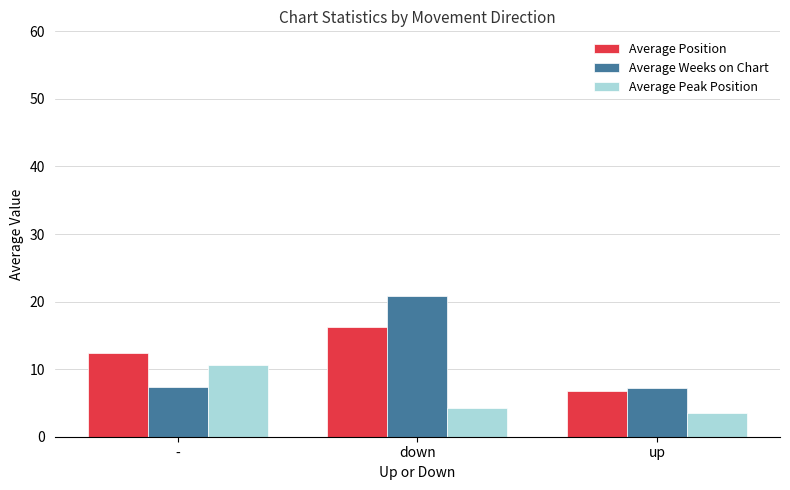

Is it true that Average Peak Position equals 3.5 at up?

True